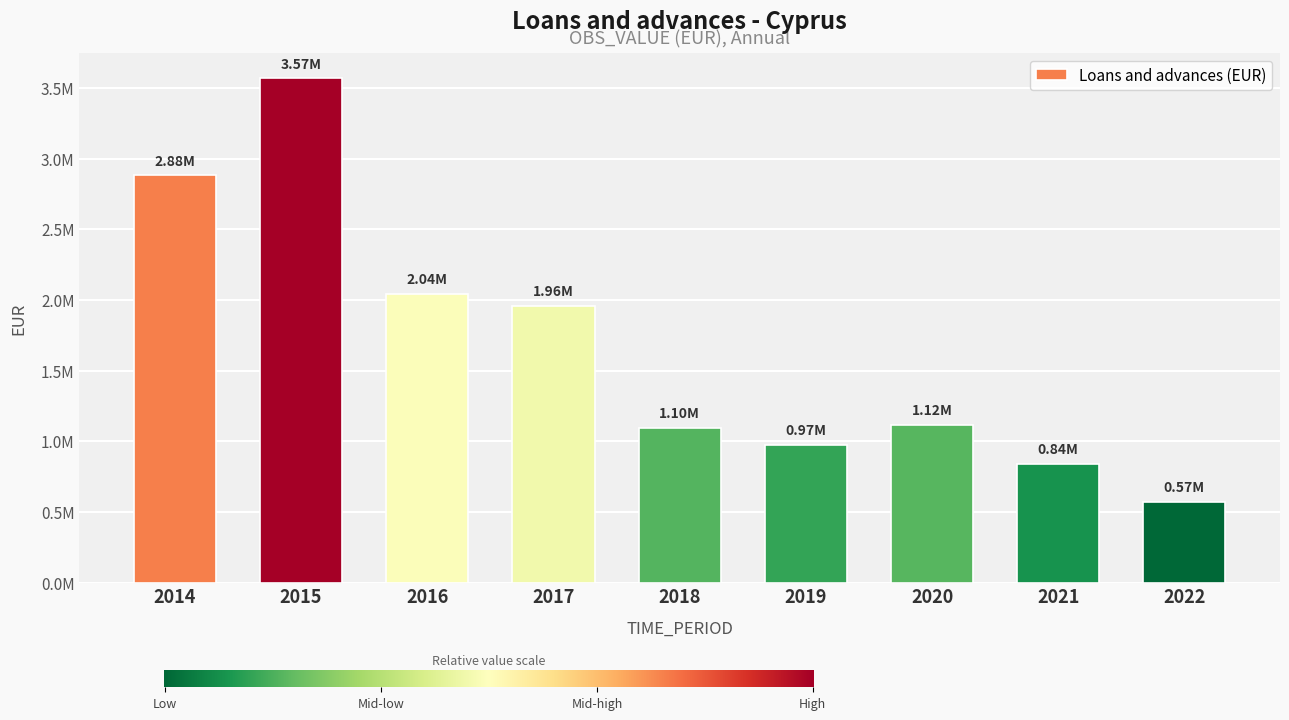

Reading right to left, what are all the values shown in this chart?

568994.7	840035.7	1117646.7	974285.0	1095995.0	1958031.0	2040643.0	3566825.0	2880303.0